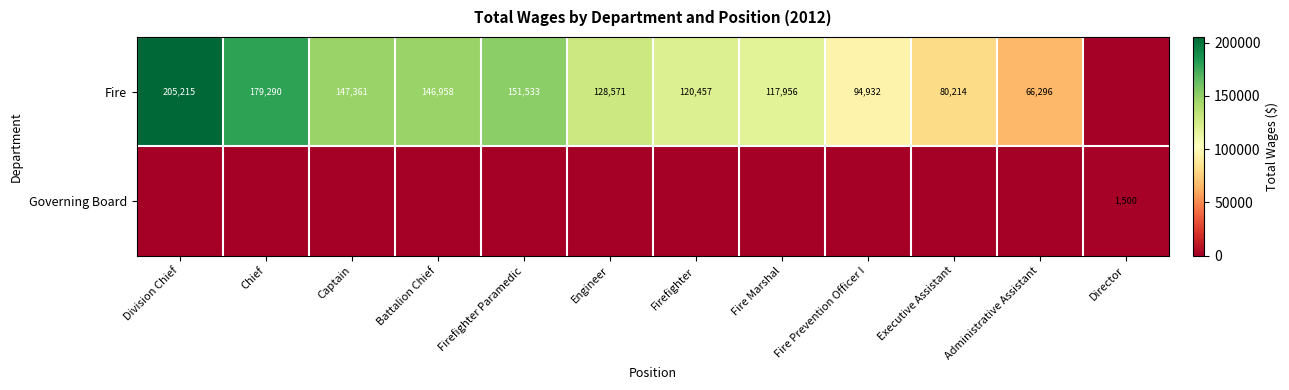

The Fire series shows 179290 at Chief. True or false?

True